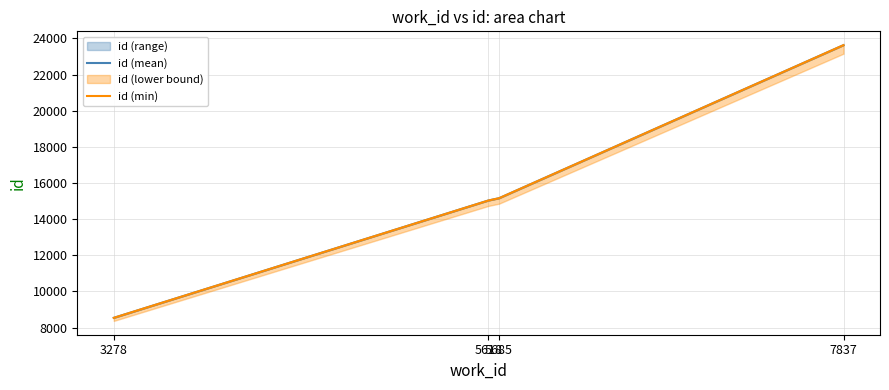

Count the number of categories in the chart.

4